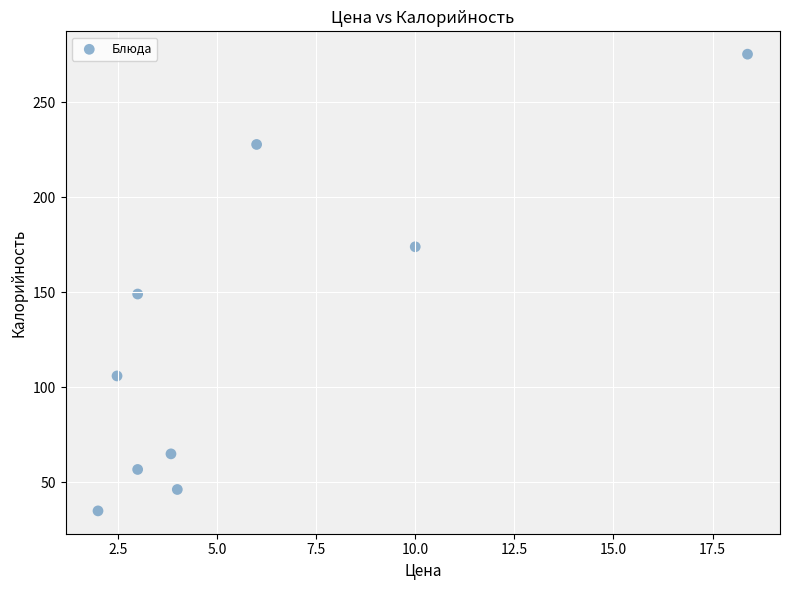

What Y value in the scatter plot is closest to 155?

149.1